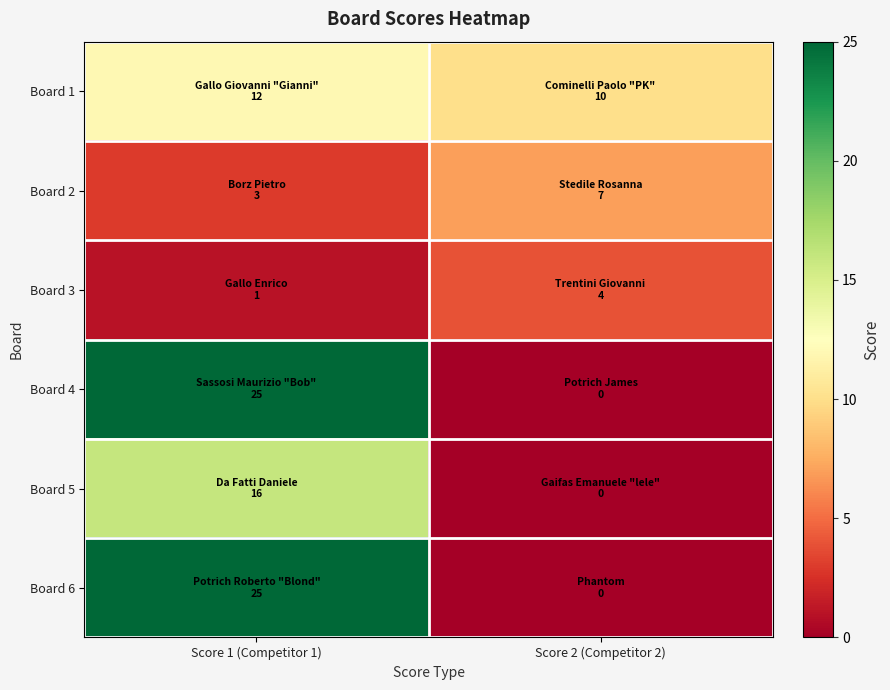

Reading right to left, transcribe all the data shown in this chart.

Board 1: Score 2 (Competitor 2)=10	Score 1 (Competitor 1)=12
Board 2: Score 2 (Competitor 2)=7	Score 1 (Competitor 1)=3
Board 3: Score 2 (Competitor 2)=4	Score 1 (Competitor 1)=1
Board 4: Score 2 (Competitor 2)=0	Score 1 (Competitor 1)=25
Board 5: Score 2 (Competitor 2)=0	Score 1 (Competitor 1)=16
Board 6: Score 2 (Competitor 2)=0	Score 1 (Competitor 1)=25